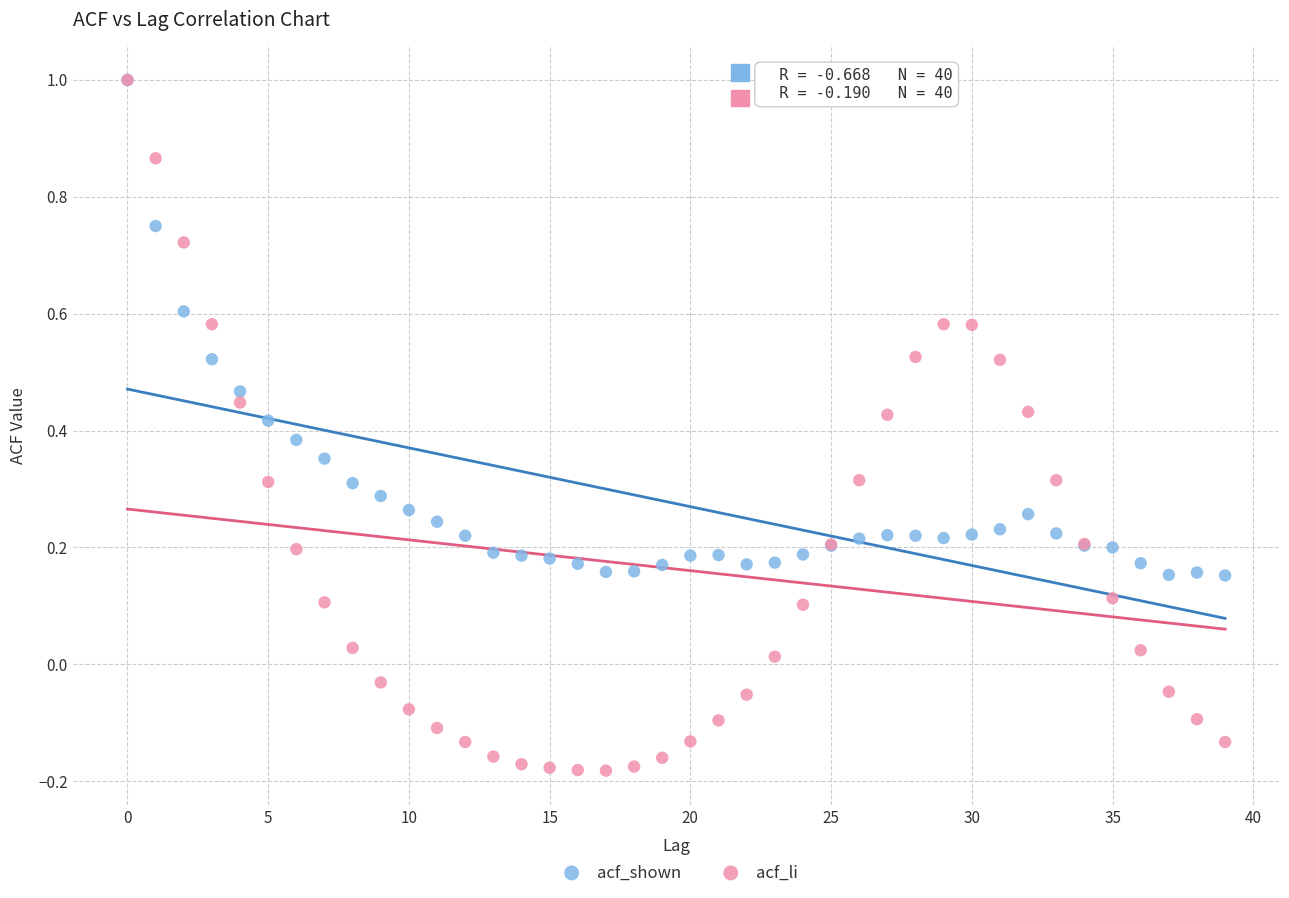

Which series has the widest spread of Y values?

acf_li